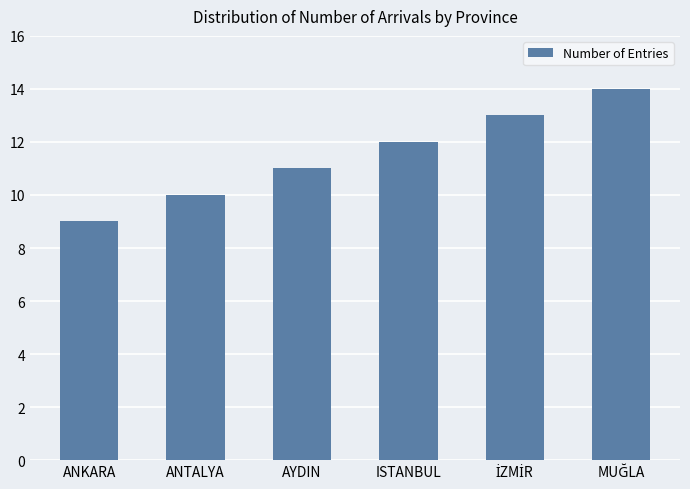

How many categories are shown in the chart?

6